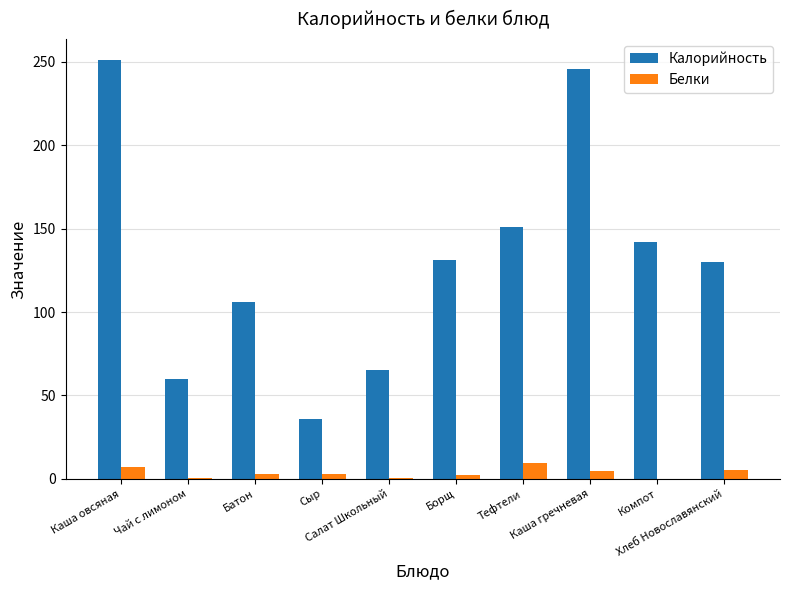

What is the sum of all Калорийность values?

1317.9